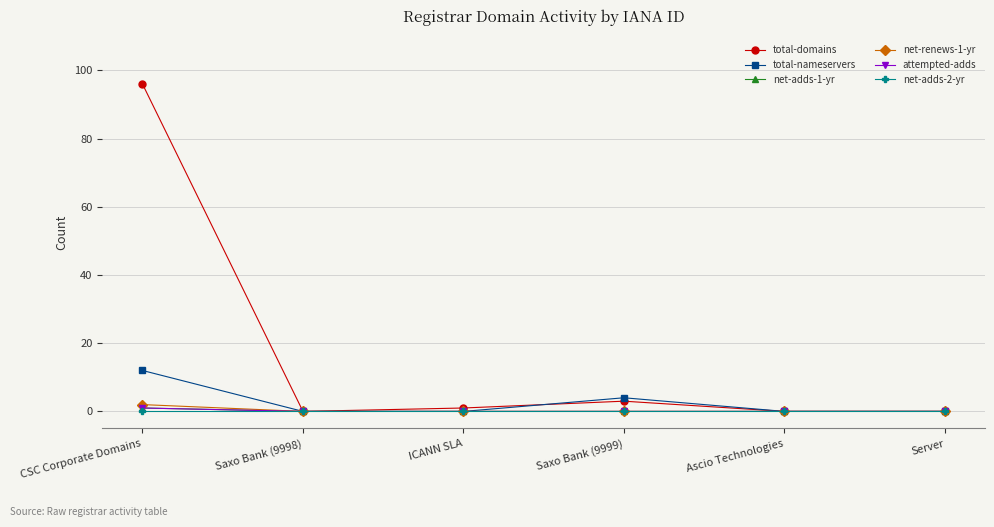

Does the chart have visible grid lines?

Yes